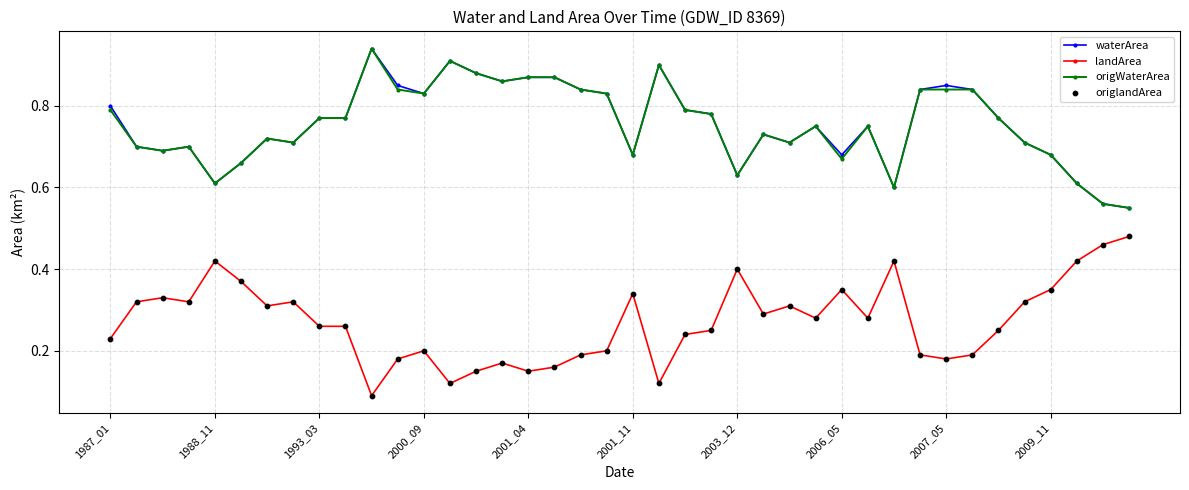

At how many categories does at least one series exceed 0?

40